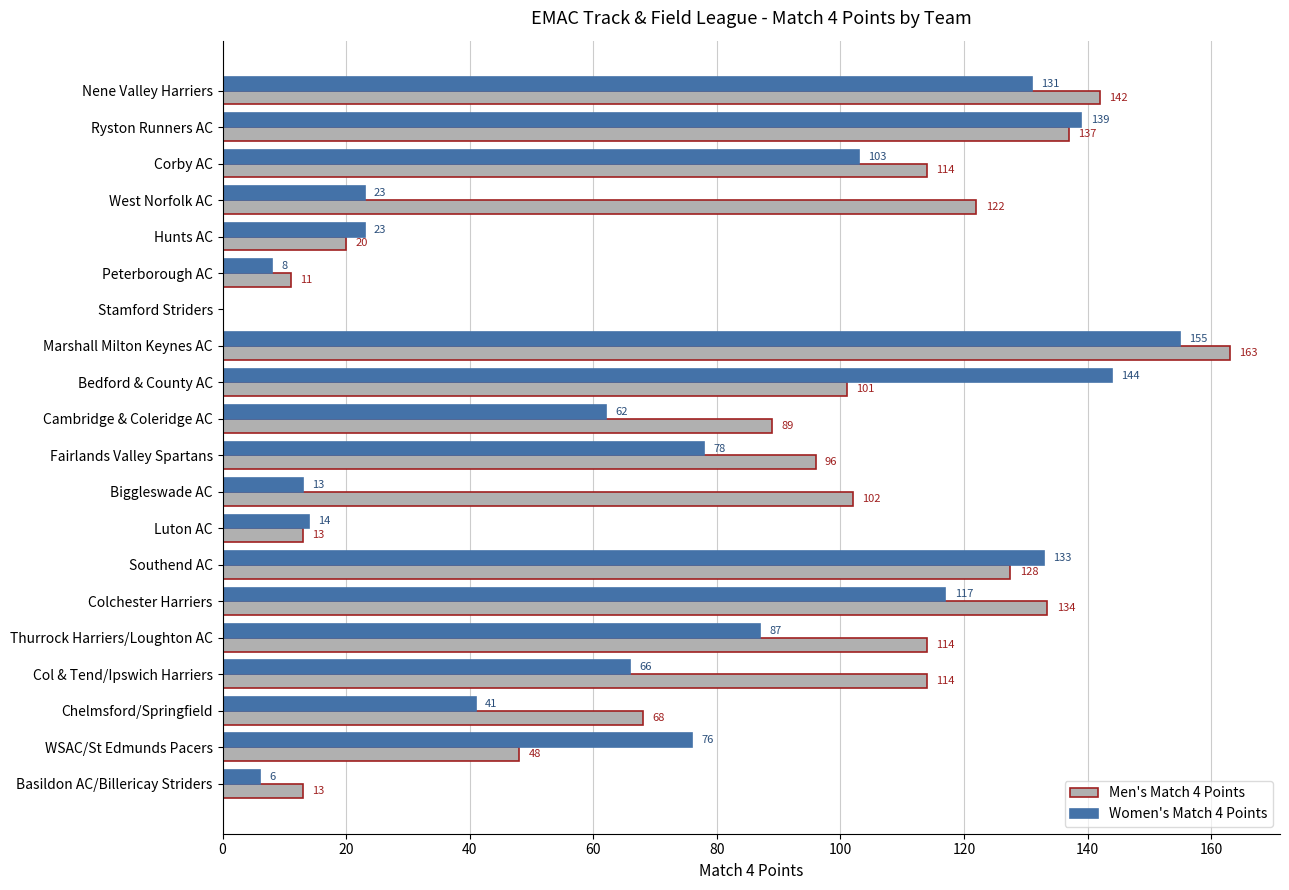

What is the sum of the Men's Match 4 Points values at Stamford Striders and Ryston Runners AC?

137.0